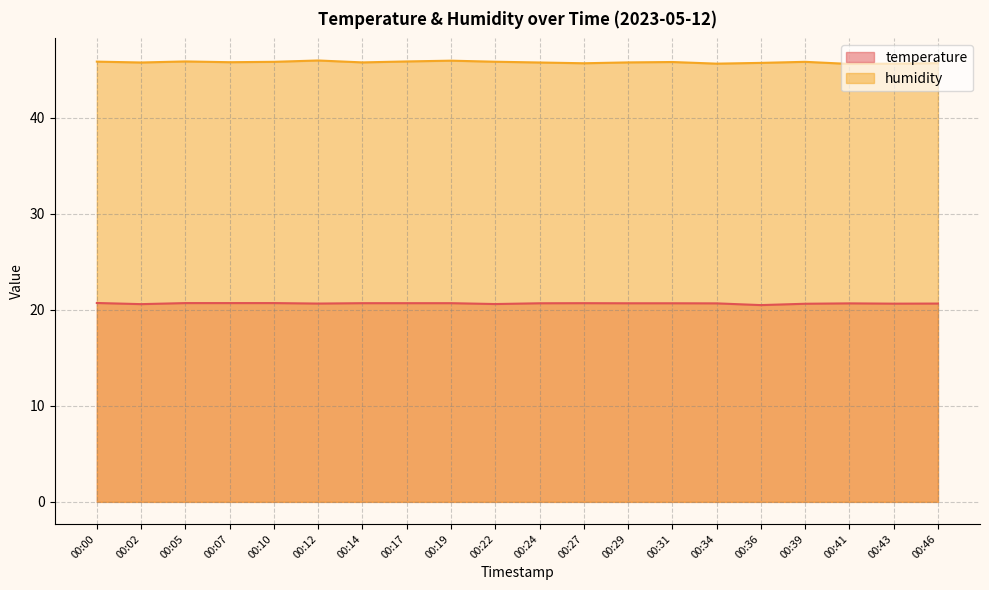

At how many categories does at least one series exceed 41?

20